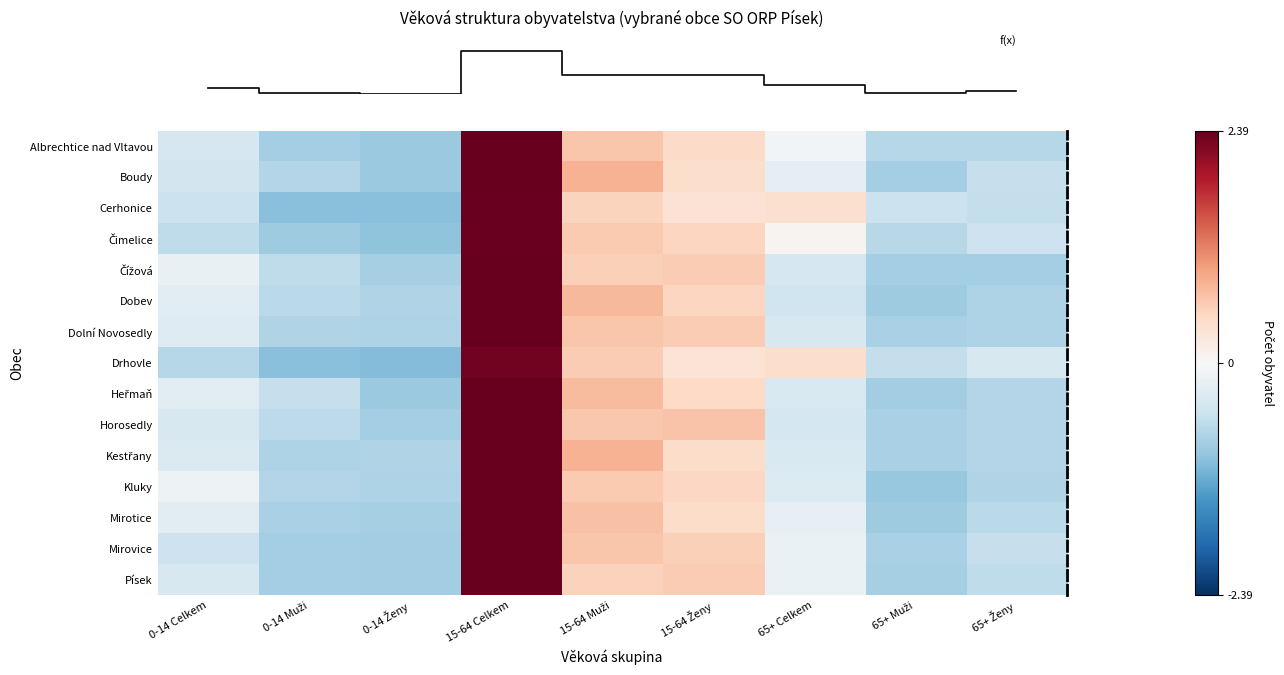

What is the spread (max minus min) of values at 15-64 Ženy?

0.3